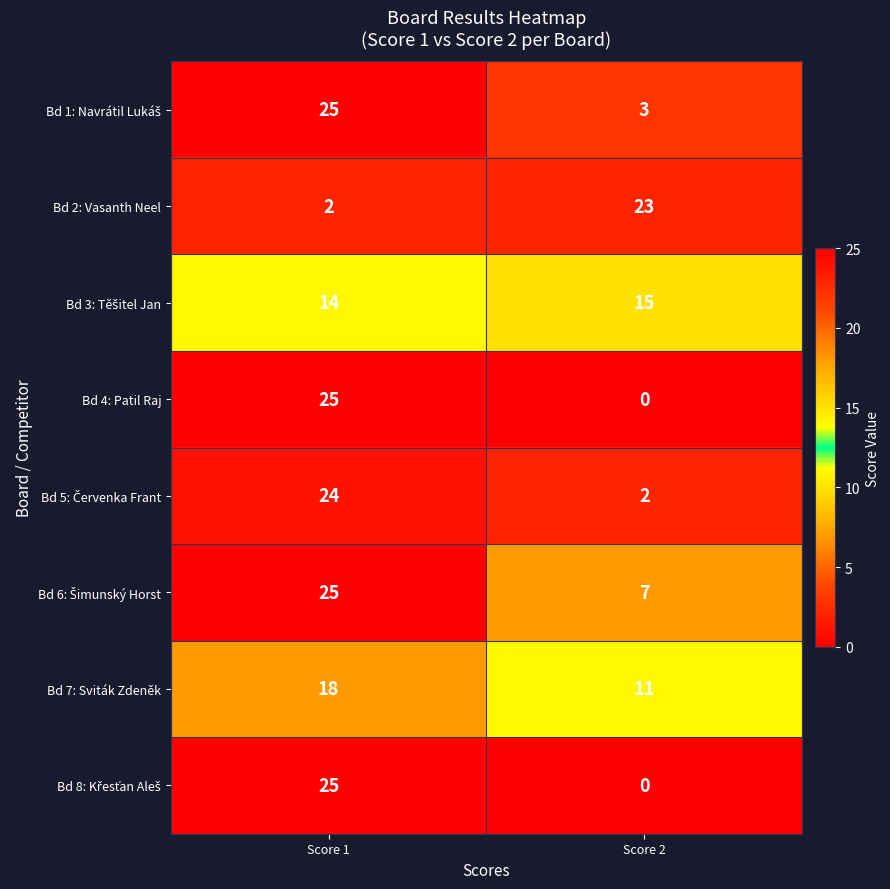

What is the total value across all series at Score 1?

158